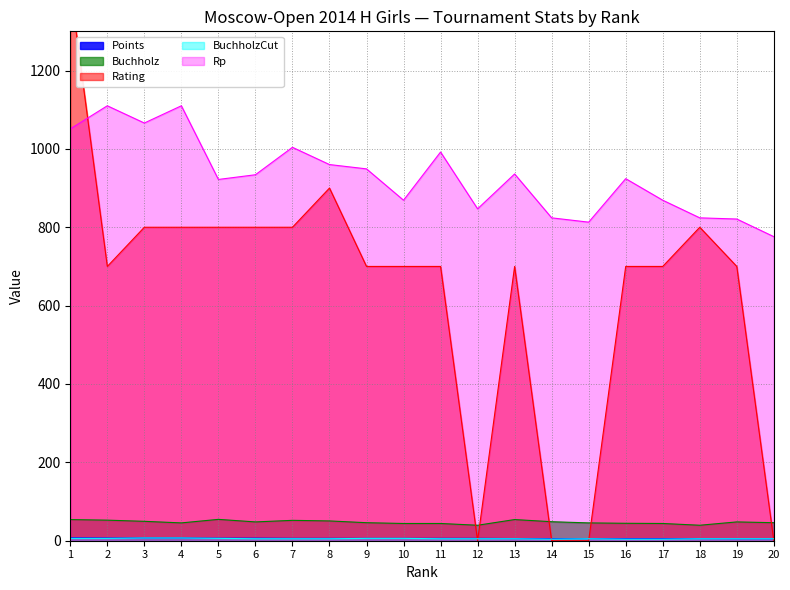

True or false: Rp and Points intersect in this chart.

False